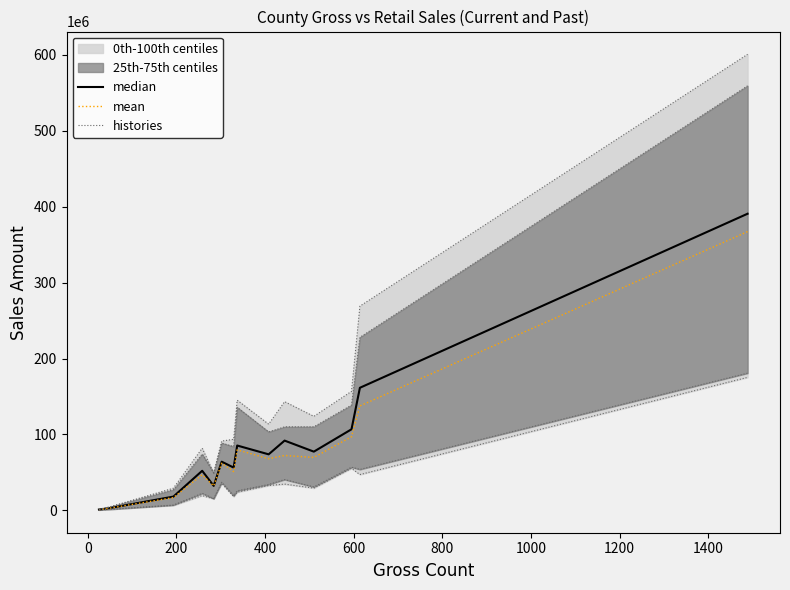

Reading left to right, transcribe all the data shown in this chart.

median: 1017710.0	2563219.8	18029534.0	52057940.1	32185354.8	64047623.0	56296833.1	85350191.7	73742497.7	91839147.7	77287304.3	106746468.4	161458232.6	390809506.9
mean: 846656.8	2551024.8	16754141.3	46742889.2	32149655.7	62025586.4	51001469.7	79710092.4	67964993.3	72246112.8	69631256.2	96948095.5	137527161.2	367263812.5
histories: 1496667.8	3976540.1	29115212.2	81774197.7	48991938.1	91211416.2	93537015.7	145049408.6	113454768.8	143166402.4	123767522.5	156723905.8	269046520.9	600876089.7